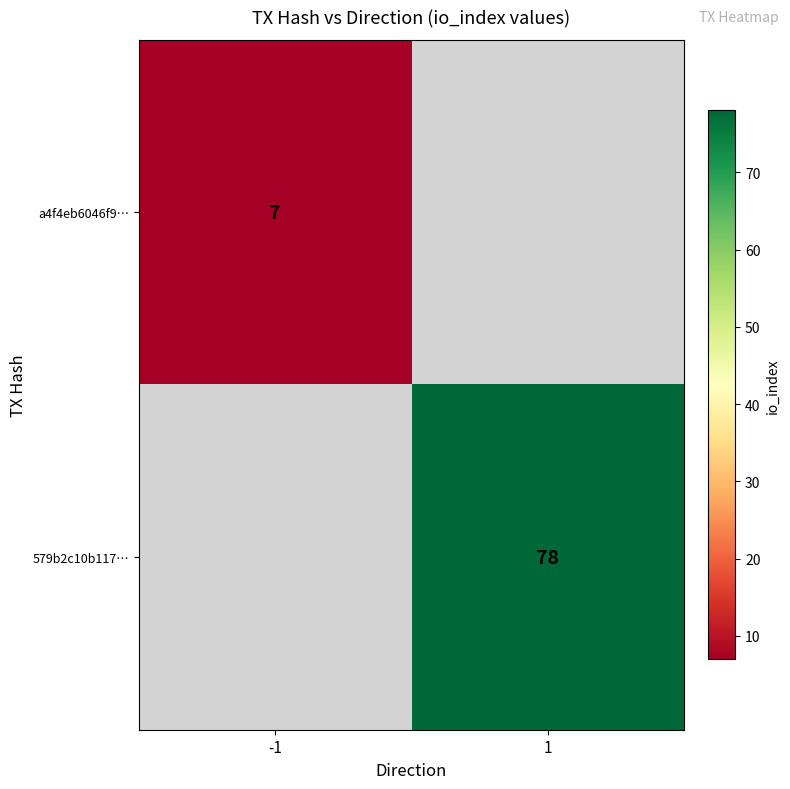

The a4f4eb6046f9… series shows 4 at -1. True or false?

False